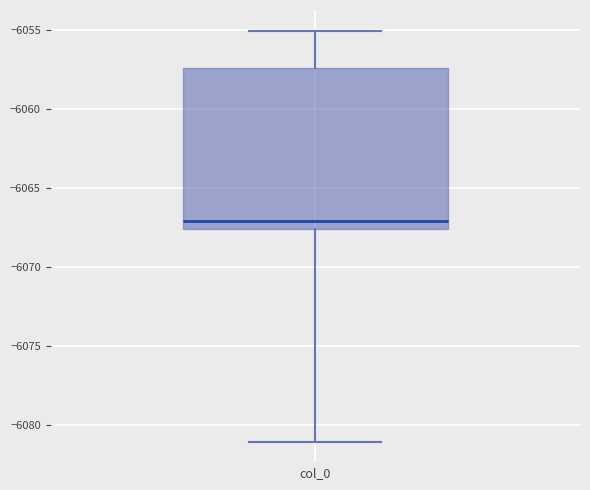

Transcribe this box plot: give where the median line is, the range the box spans, and where the two whiskers end, as read against the y-axis. The values are not printed on the chart, so give them approximately, as read against the axis.

median -6067.0, box -6067.5 to -6057.5, whiskers -6081.0 to -6055.0